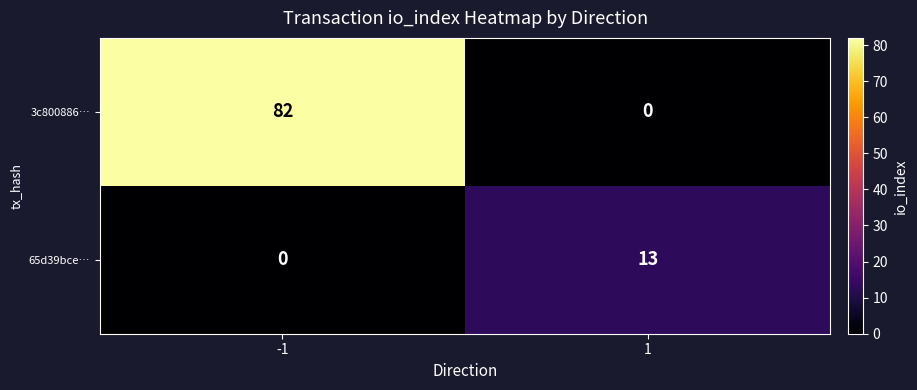

Reading left to right, transcribe all the data shown in this chart.

3c800886…: 82	0
65d39bce…: 0	13